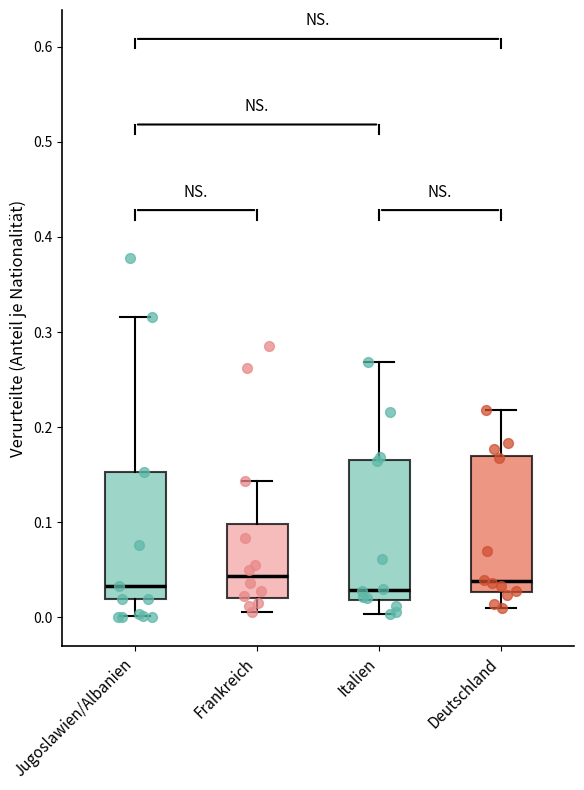

Reading left to right, transcribe this box plot: for each box, give where its median line is, the range the box spans, and where its two whiskers end, as read against the y-axis. The values are not printed on the chart, so give them approximately, as read against the axis.

Jugoslawien/Albanien: median 0.03, box 0.02 to 0.15, whiskers 0.00 to 0.32
Frankreich: median 0.04, box 0.02 to 0.10, whiskers 0.01 to 0.14
Italien: median 0.03, box 0.02 to 0.17, whiskers 0.00 to 0.27
Deutschland: median 0.04, box 0.03 to 0.17, whiskers 0.01 to 0.22